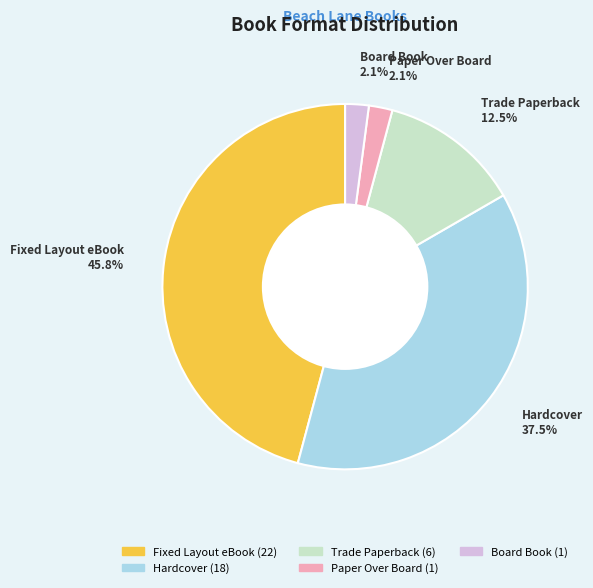

What is the total percentage of Trade Paperback and Hardcover?

50.0%